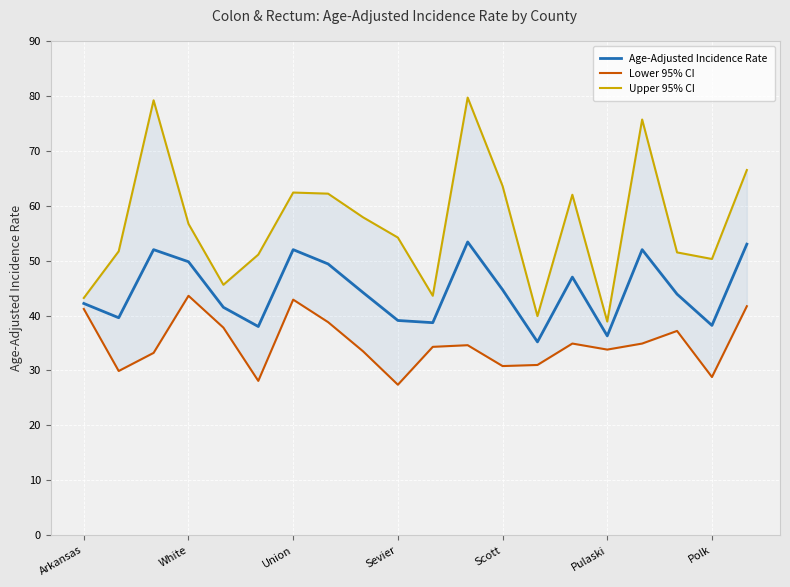

List the series in order of their peak value, highest first.

Upper 95% CI, Age-Adjusted Incidence Rate, Lower 95% CI